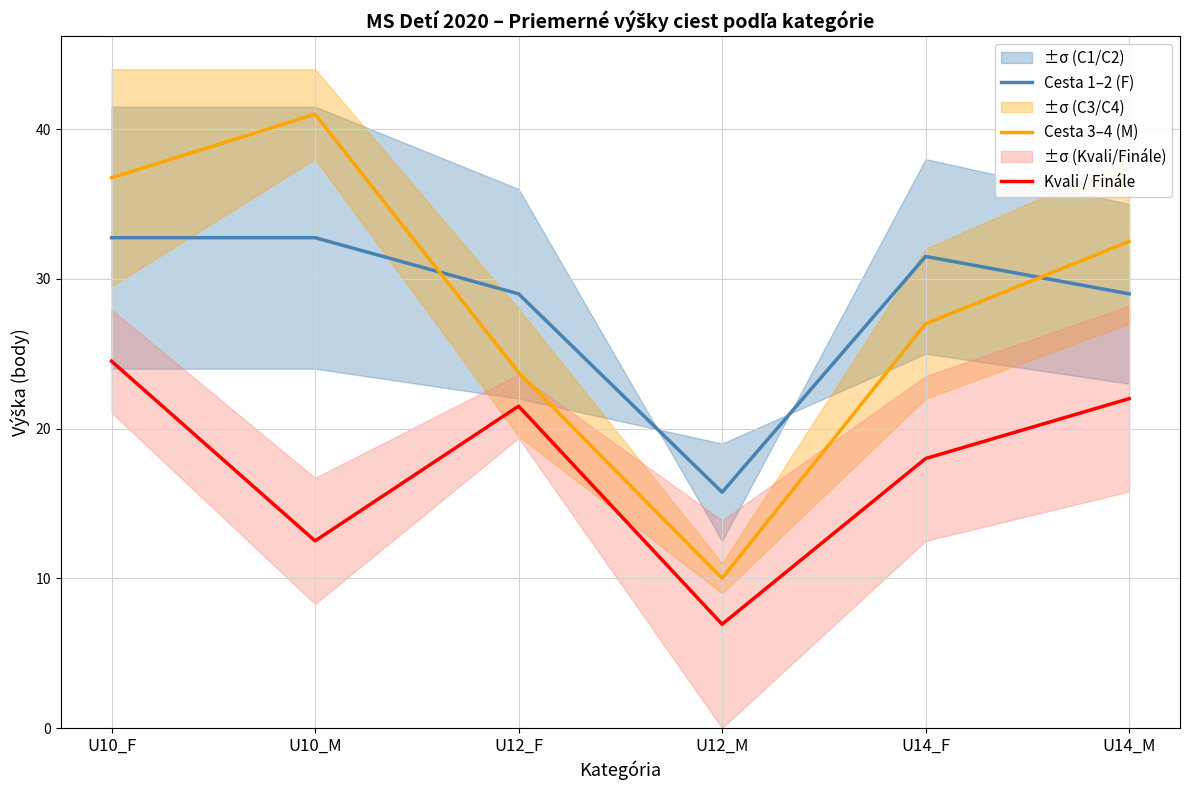

What is the maximum value for Cesta 3–4 (M)?

41.0